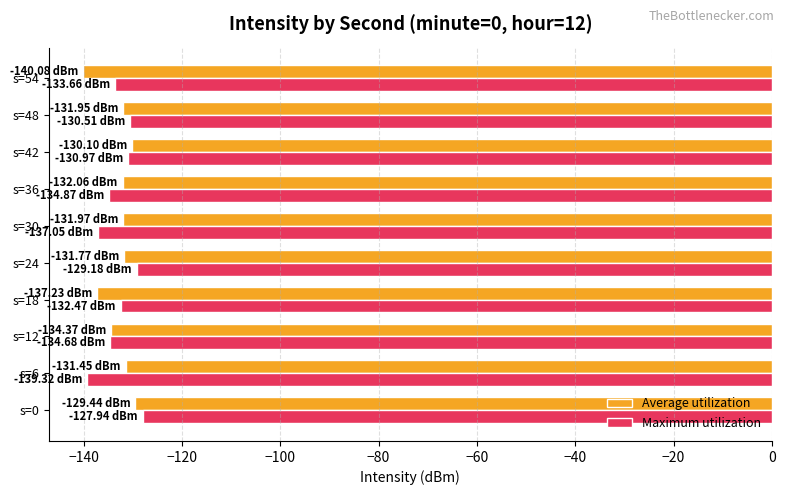

Where is Average utilization nearest to the value -134?

s=12